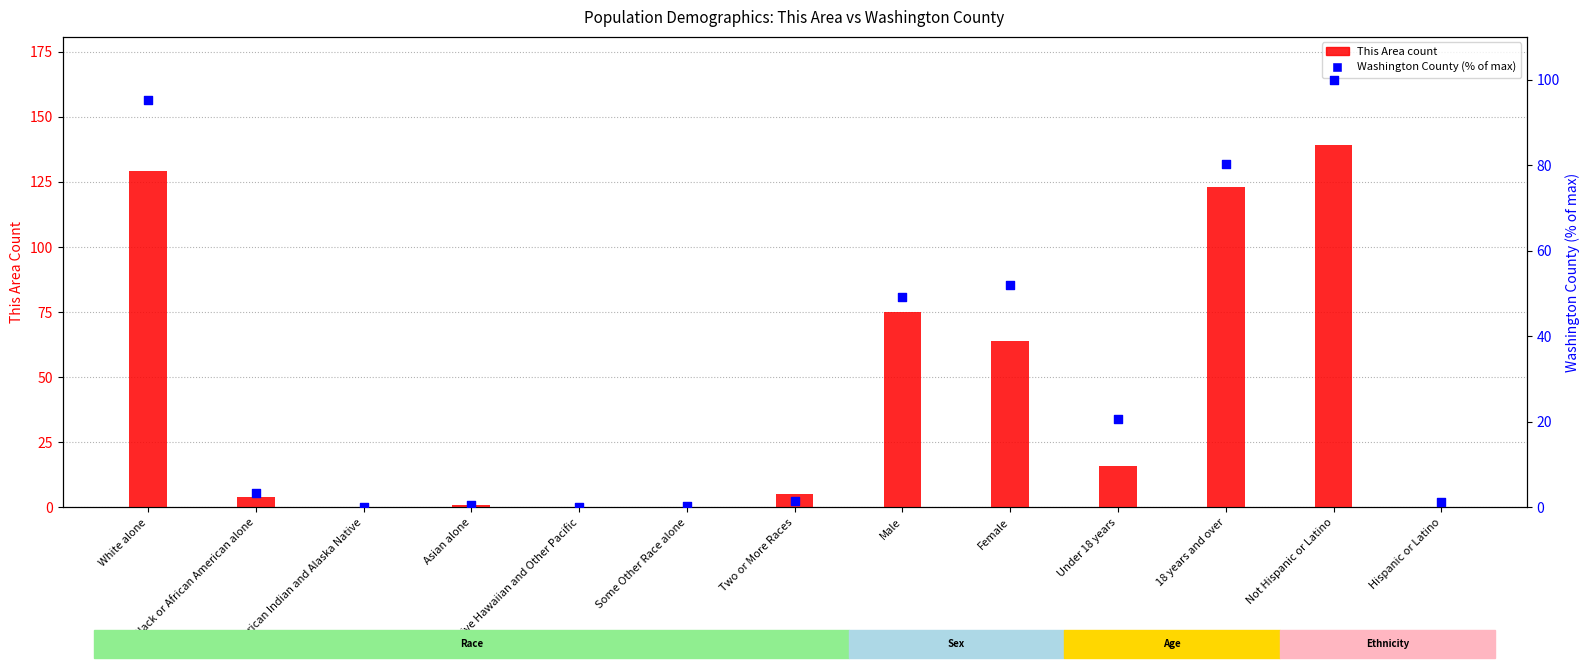

Is the value of Washington County (% of max) at Male greater than the value of This Area at Two or More Races?

Yes